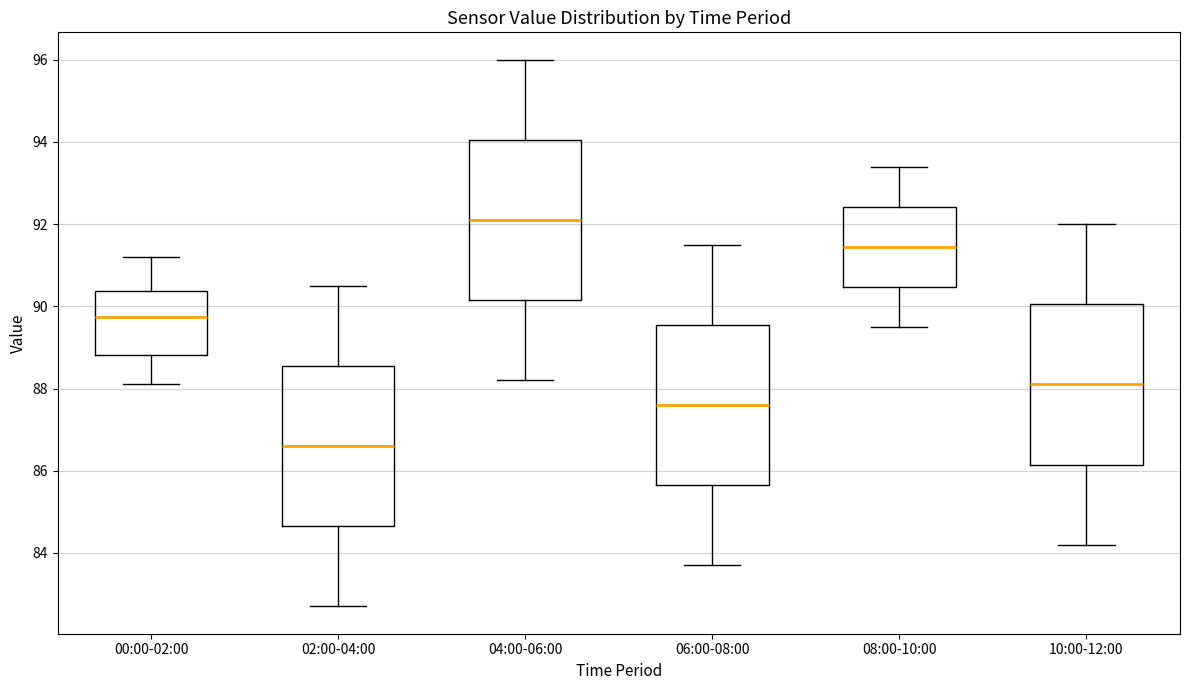

Reading left to right, transcribe this box plot: for each box, give where its median line is, the range the box spans, and where its two whiskers end, as read against the y-axis. The values are not printed on the chart, so give them approximately, as read against the axis.

00:00-02:00: median 89.8, box 88.8 to 90.4, whiskers 88.2 to 91.2
02:00-04:00: median 86.6, box 84.6 to 88.6, whiskers 82.8 to 90.6
04:00-06:00: median 92.2, box 90.2 to 94.0, whiskers 88.2 to 96.0
06:00-08:00: median 87.6, box 85.6 to 89.6, whiskers 83.8 to 91.6
08:00-10:00: median 91.4, box 90.4 to 92.4, whiskers 89.6 to 93.4
10:00-12:00: median 88.2, box 86.2 to 90.0, whiskers 84.2 to 92.0